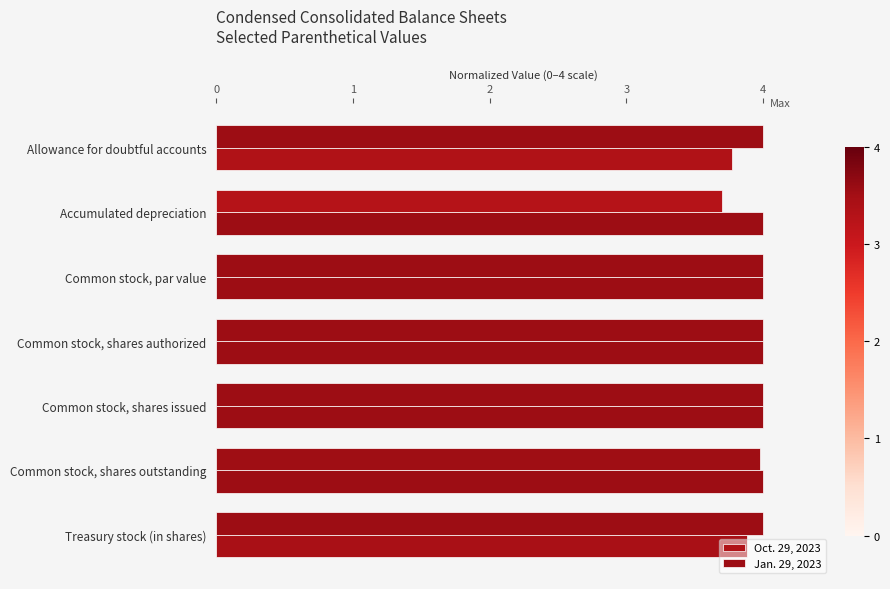

How many data points in Oct. 29, 2023 are less than 4?

2